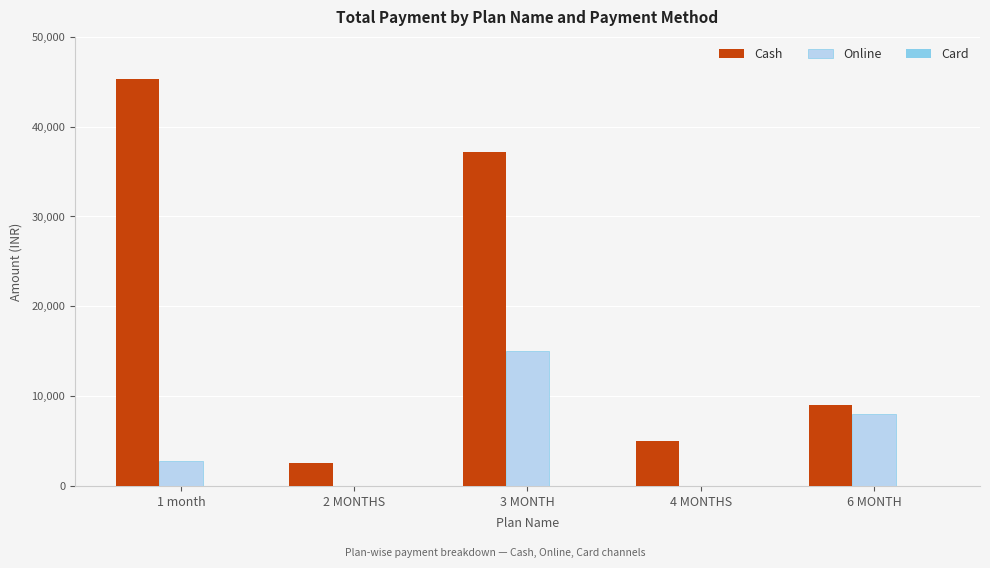

Read the Online value at 3 MONTH, to the nearest 100.

15000